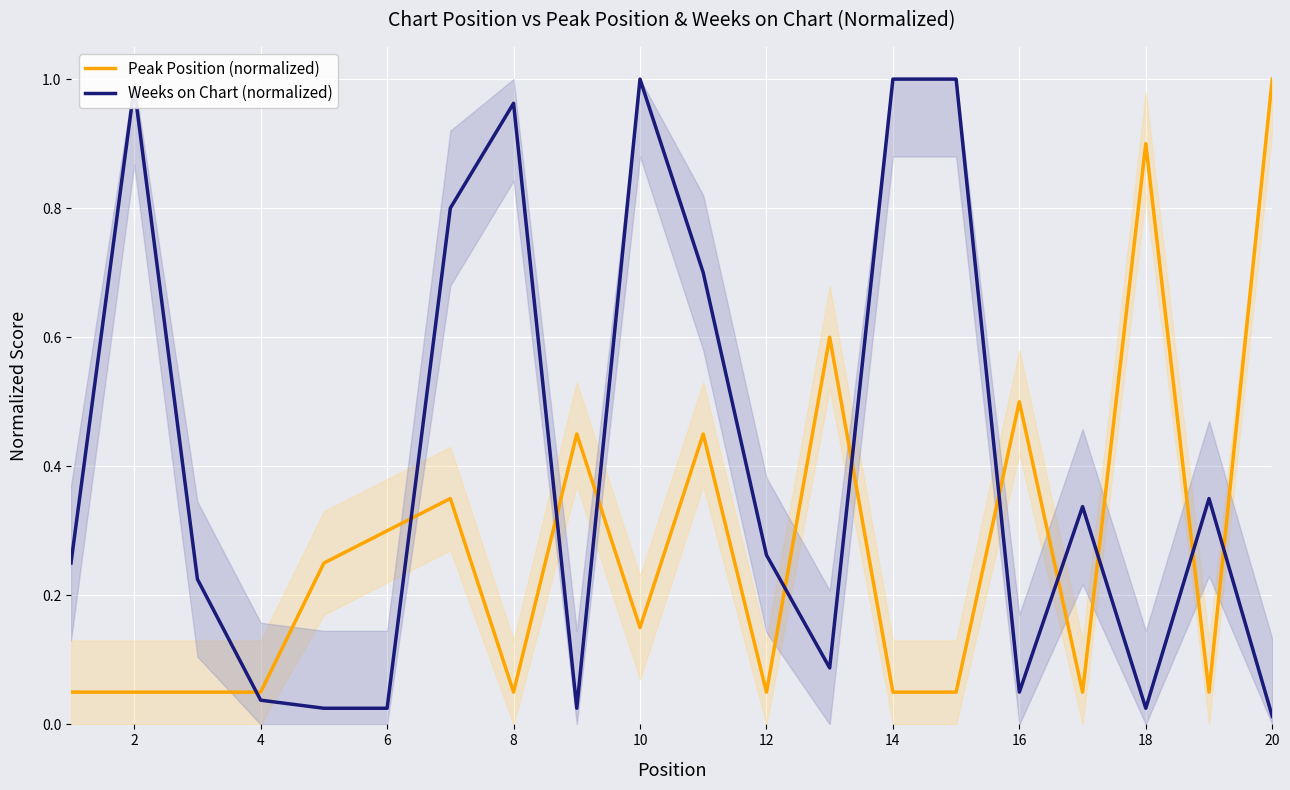

True or false: Weeks on Chart (normalized) and Peak Position (normalized) cross at least once.

True